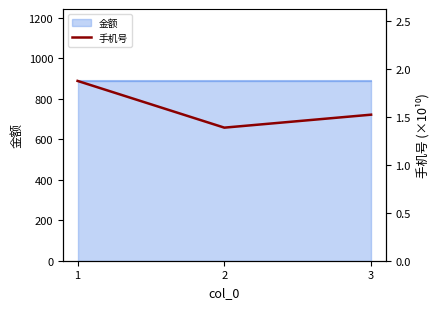

Count the values in the range 1 to 2.

3